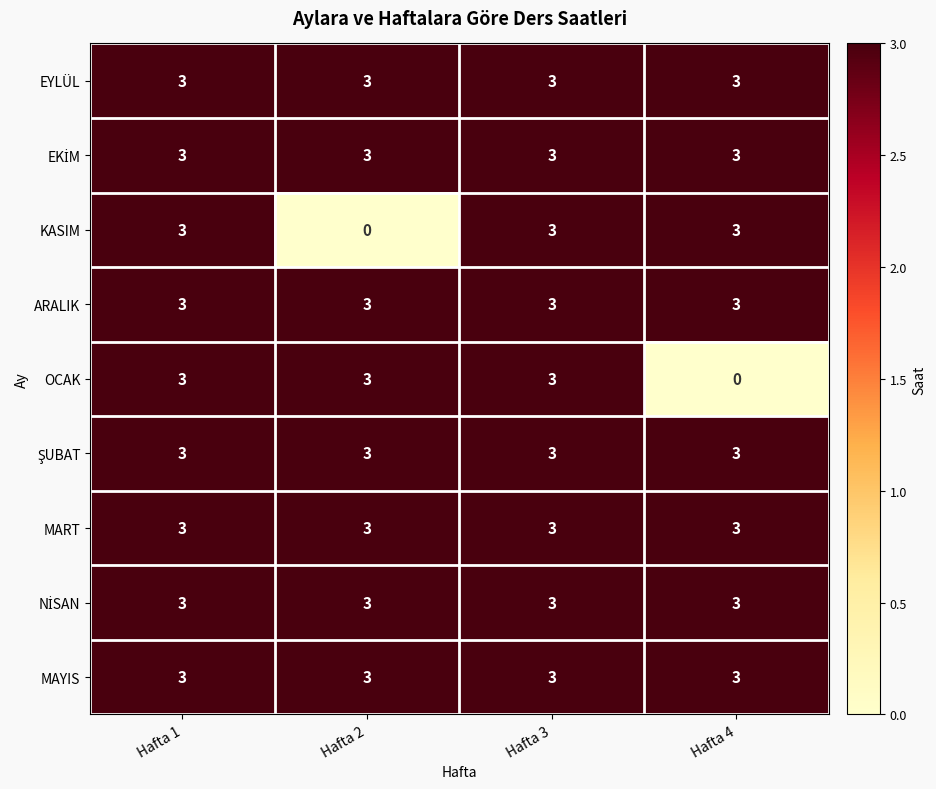

What is the highest value of the MAYIS series?

3